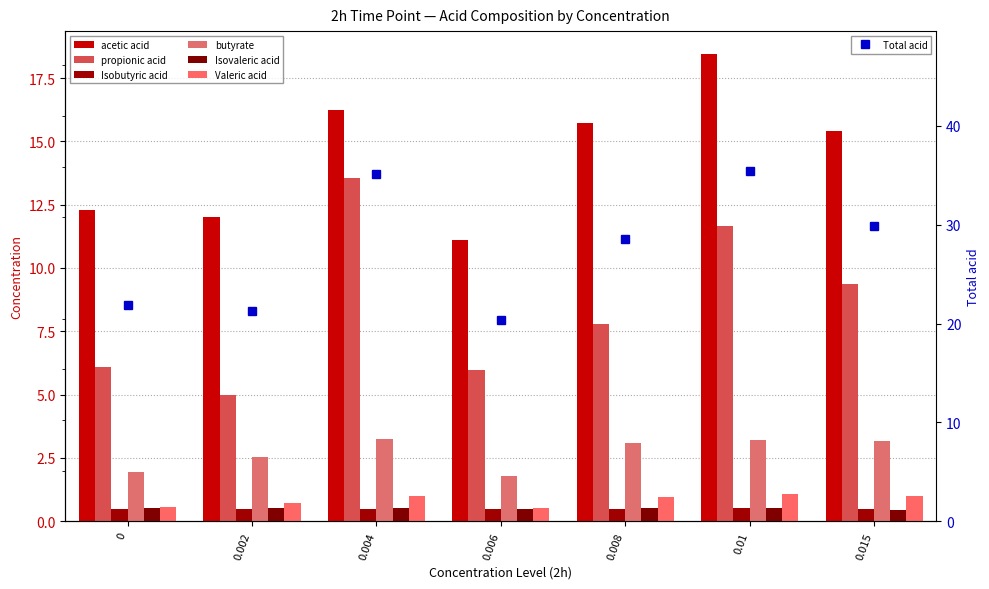

Reading left to right, what are all the values shown in this chart?

acetic acid: 12.3	12.0	16.2	11.1	15.7	18.4	15.4
propionic acid: 6.1	5.0	13.6	6.0	7.8	11.7	9.4
Isobutyric acid: 0.5	0.5	0.5	0.5	0.5	0.5	0.5
butyrate: 1.9	2.5	3.2	1.8	3.1	3.2	3.2
Isovaleric acid: 0.5	0.5	0.5	0.5	0.5	0.5	0.4
Valeric acid: 0.6	0.7	1.0	0.5	1.0	1.1	1.0